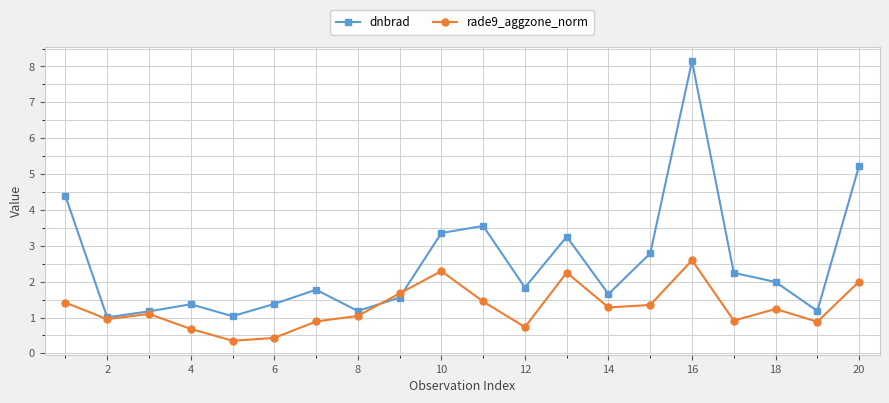

What is the maximum value shown in the chart?

8.2